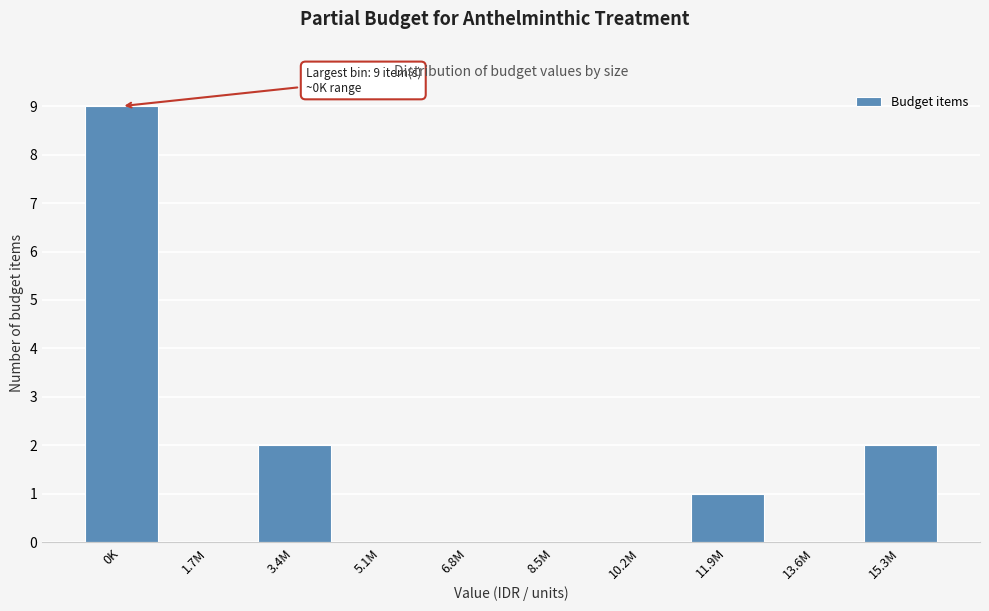

Reading right to left, extract all data points from this chart.

15.3M=2	13.6M=0	11.9M=1	10.2M=0	8.5M=0	6.8M=0	5.1M=0	3.4M=2	1.7M=0	0K=9